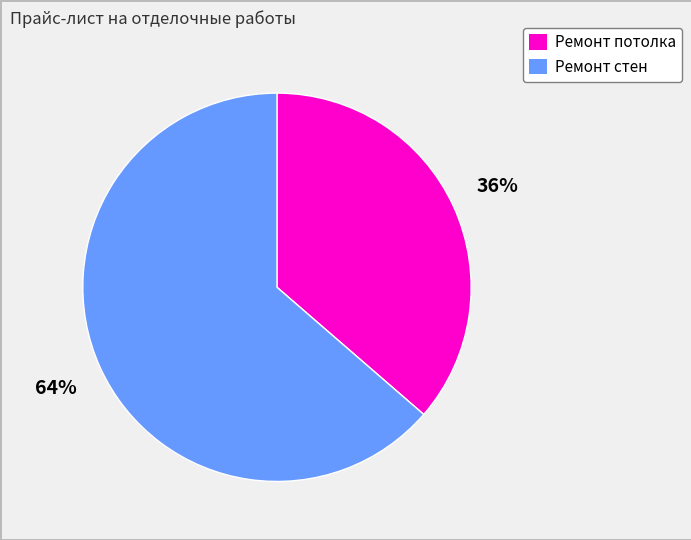

Between Ремонт стен and Ремонт потолка, which is larger?

Ремонт стен